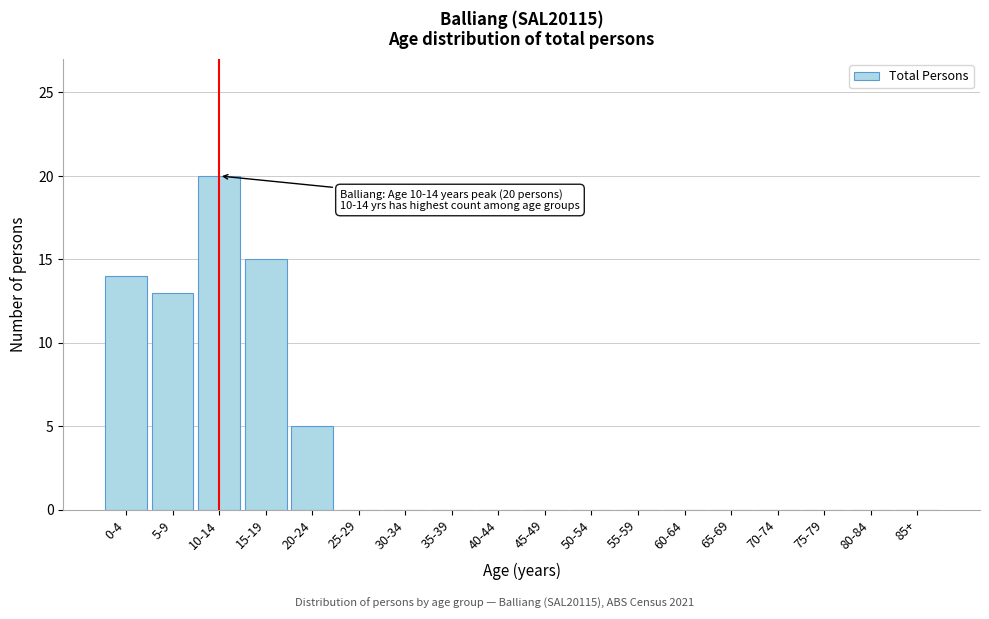

Reading left to right, list all the values displayed in this chart.

0-4=14	5-9=13	10-14=20	15-19=15	20-24=5	25-29=0	30-34=0	35-39=0	40-44=0	45-49=0	50-54=0	55-59=0	60-64=0	65-69=0	70-74=0	75-79=0	80-84=0	85+=0